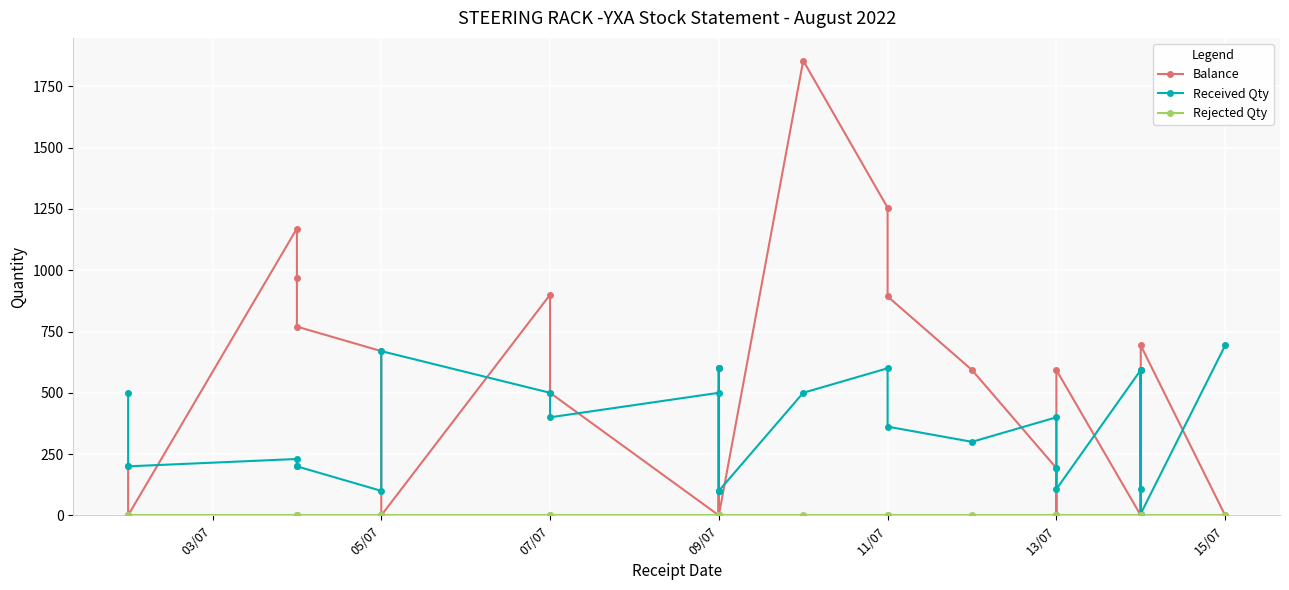

What is the sum of the Received Qty values at 11/07 and 09/07?

962